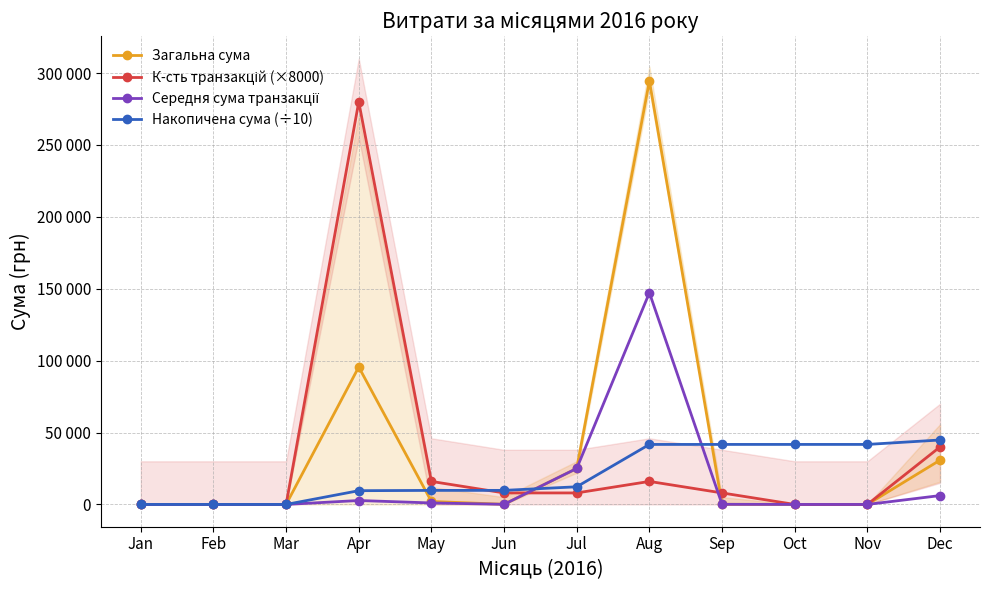

Reading right to left, list all the values displayed in this chart.

Загальна сума: 30795.0	0.0	0.0	84.5	294512.2	25020.0	88.0	2061.5	95570.4	0.0	0.0	0.0
К-сть транзакцій (×8000): 40000.0	0.0	0.0	8000.0	16000.0	8000.0	8000.0	16000.0	280000.0	0.0	0.0	0.0
Середня сума транзакції: 6159.0	0.0	0.0	84.5	147256.1	25020.0	88.0	1030.8	2730.6	0.0	0.0	0.0
Накопичена сума (÷10): 44813.2	41733.7	41733.7	41733.7	41725.2	12274.0	9772.0	9763.2	9557.0	0.0	0.0	0.0